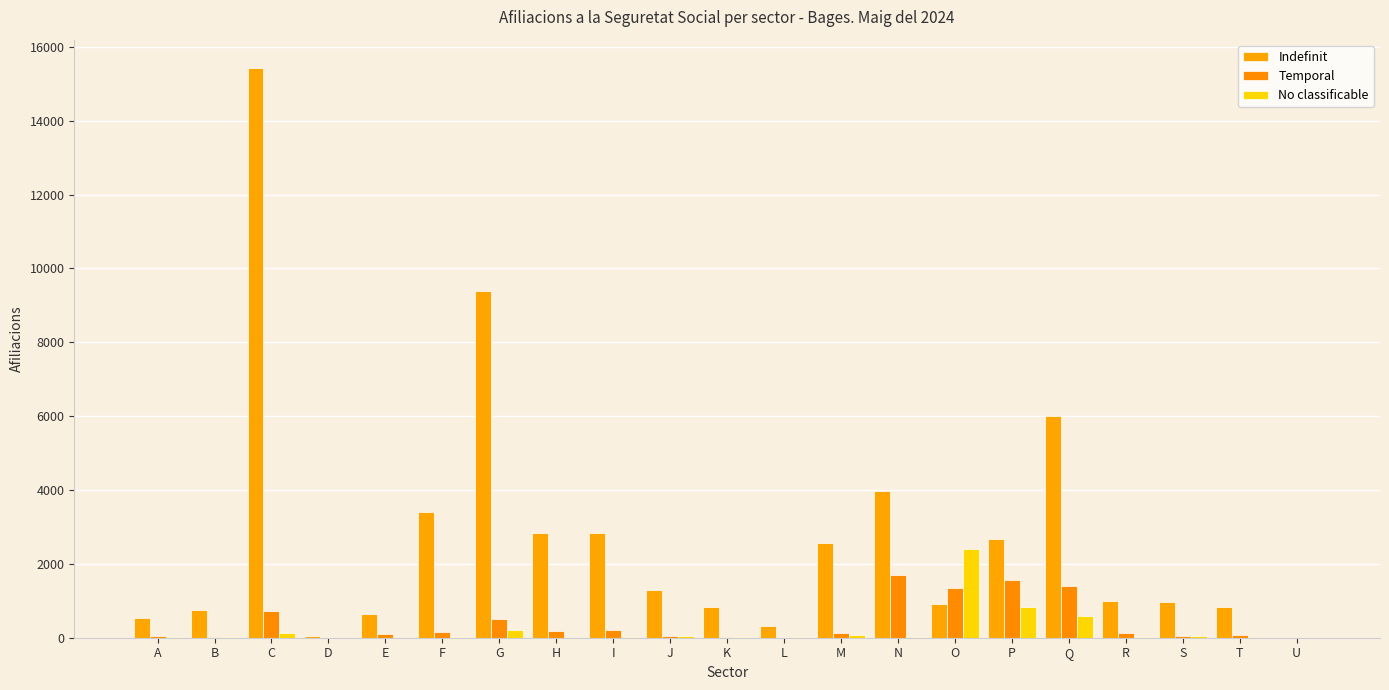

Count the number of categories in the chart.

21